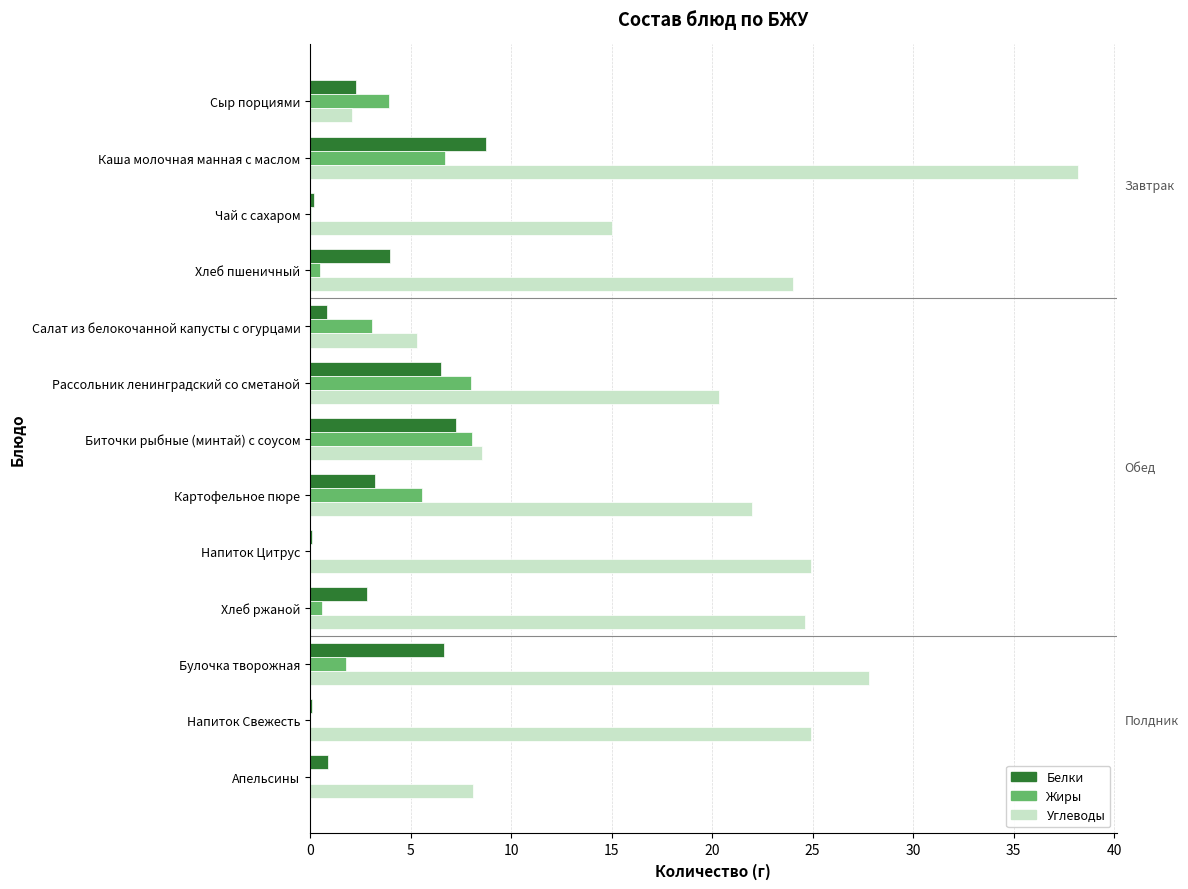

Count the number of categories in the chart.

13